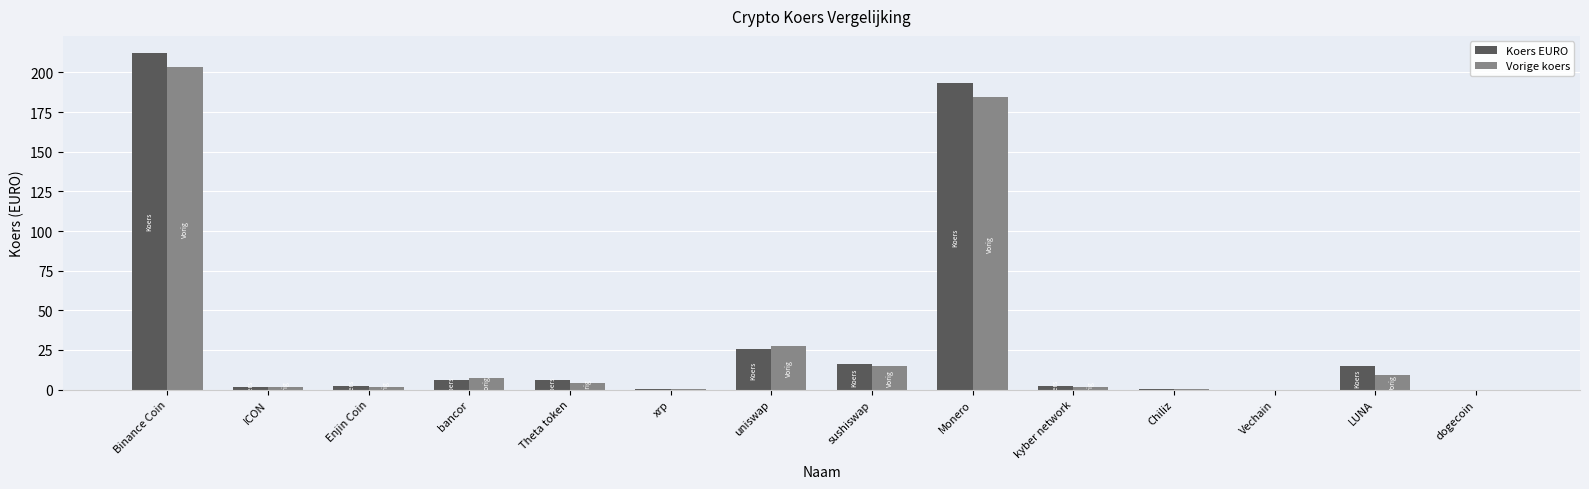

Which label corresponds to the largest value in the chart?

Binance Coin